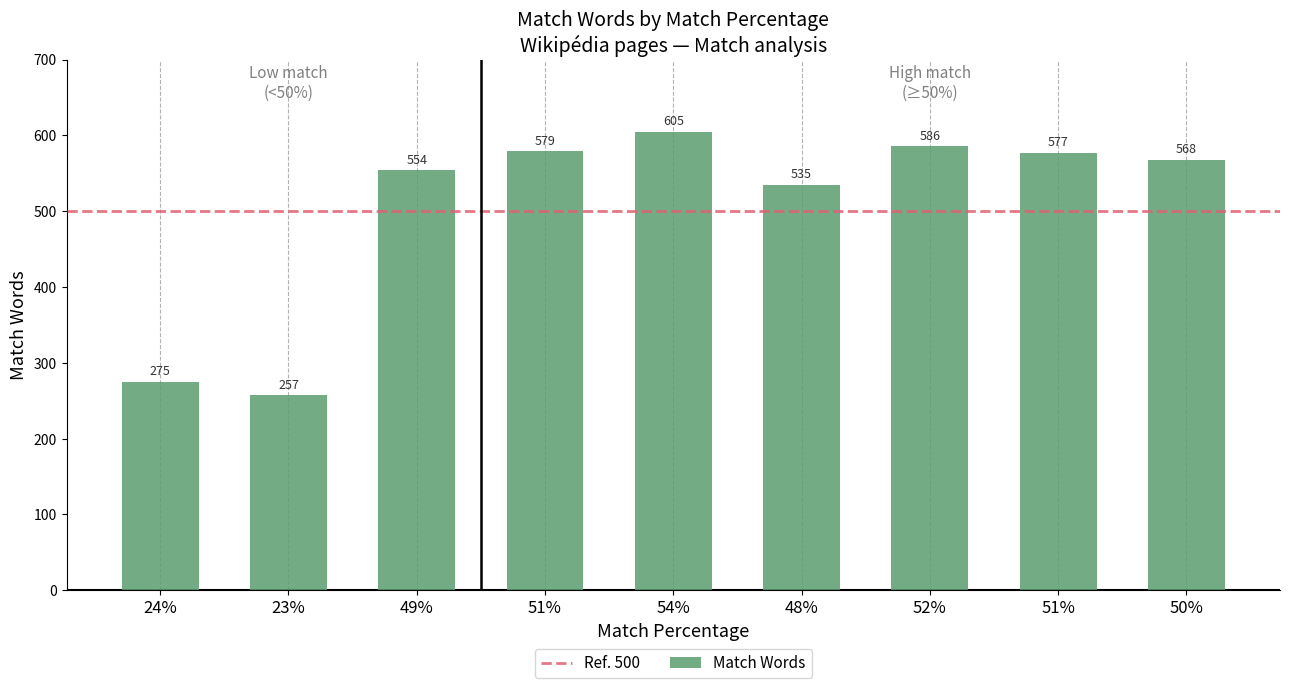

Is it true that the value at 23% is 257?

True